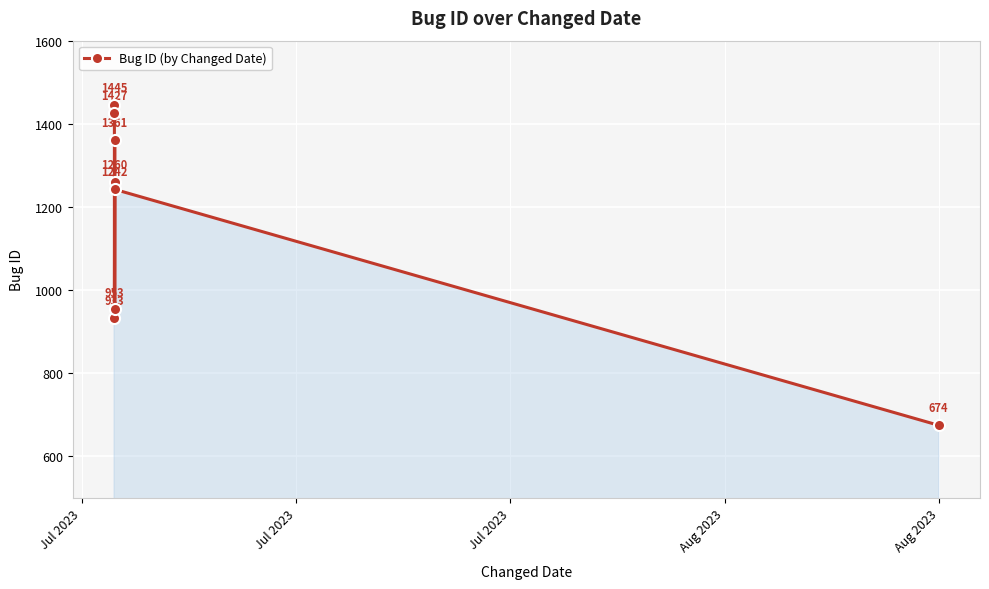

Reading left to right, transcribe all the data shown in this chart.

1445	1427	933	1260	1361	953	1242	674